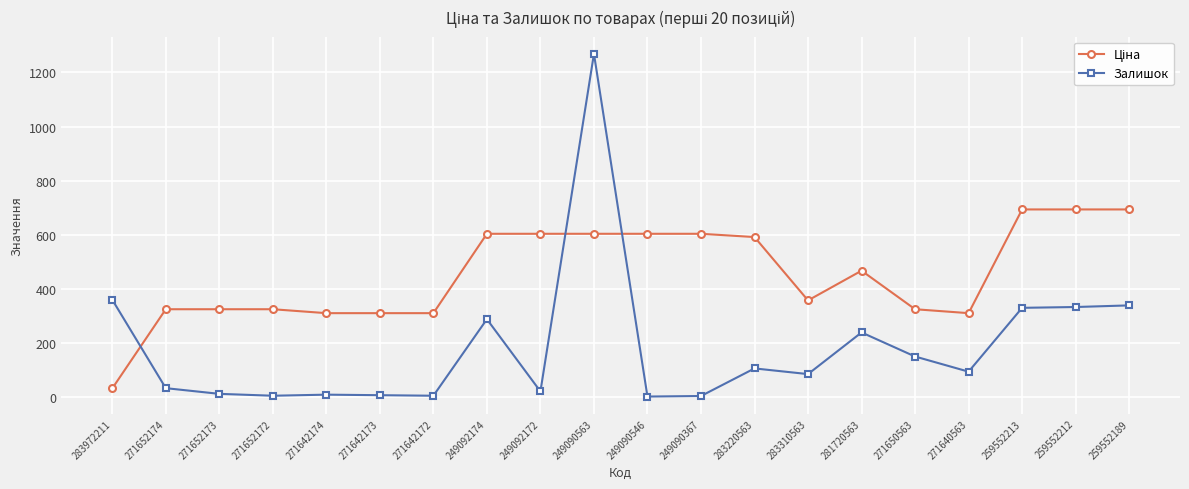

What value does the Залишок series have at 271642174?

9.0